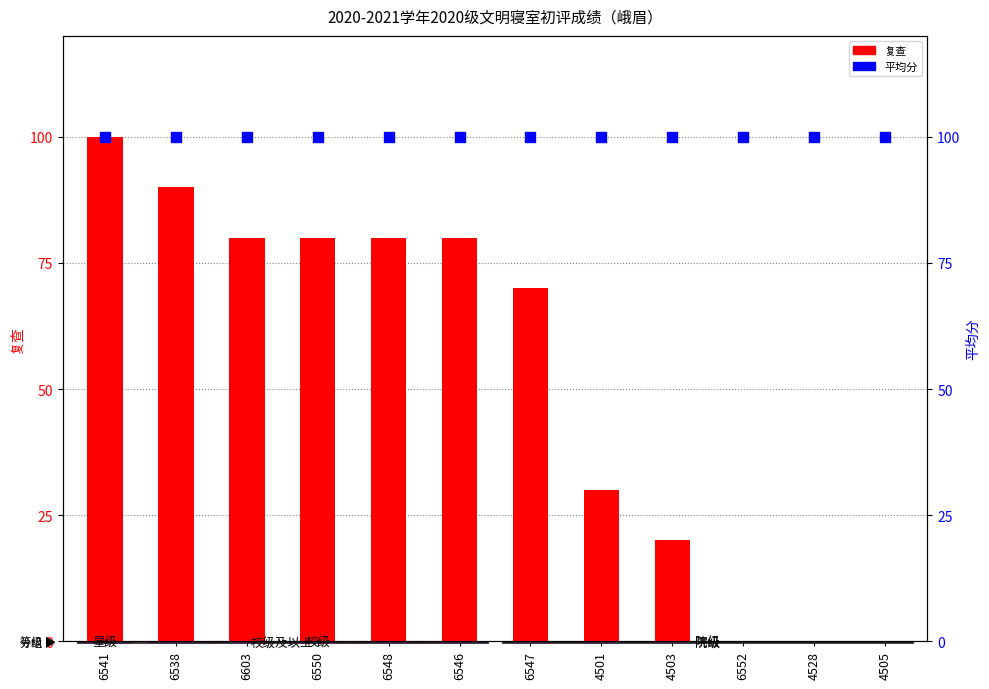

At how many categories does at least one series exceed 44?

12